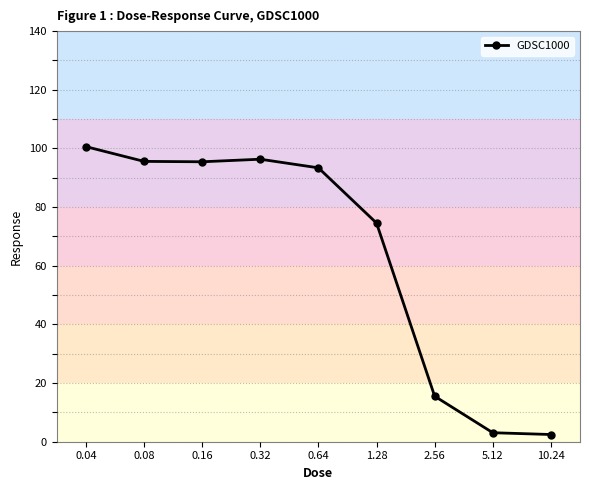

True or false: the data shows 58.2 at 0.64.

False